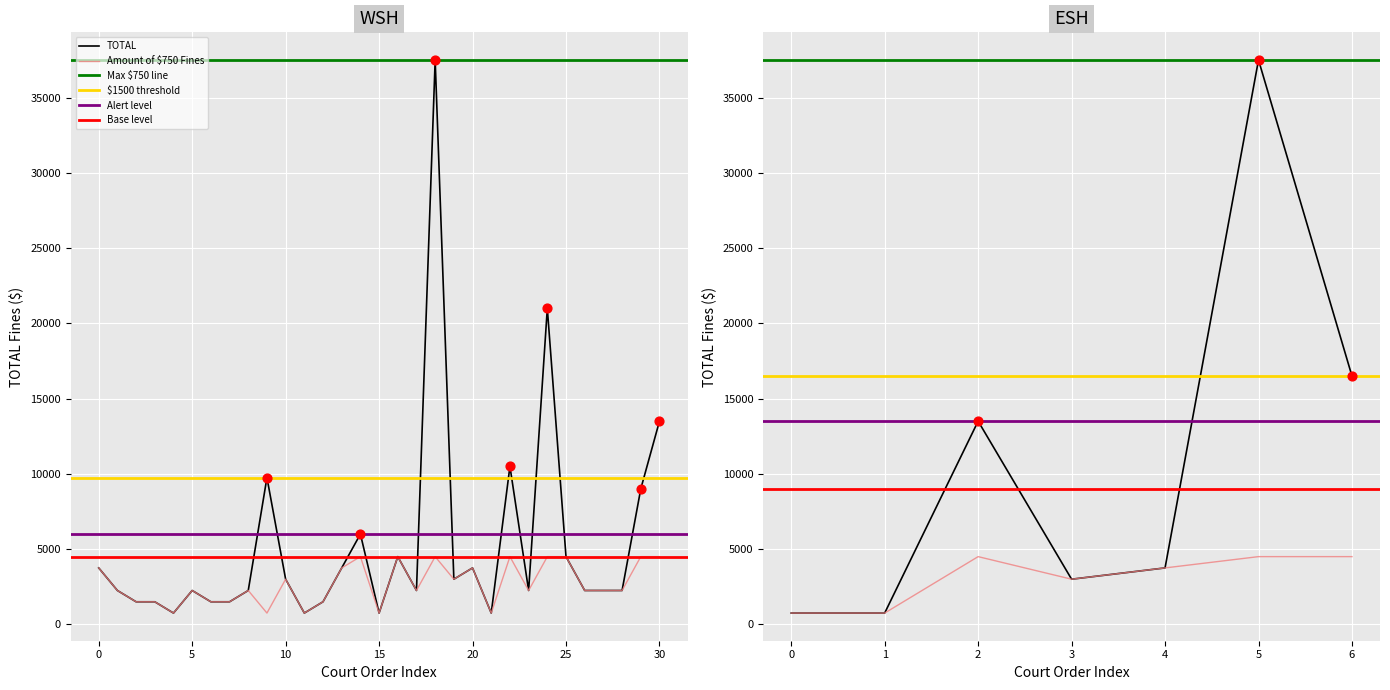

At how many categories does at least one series exceed 30579?

1